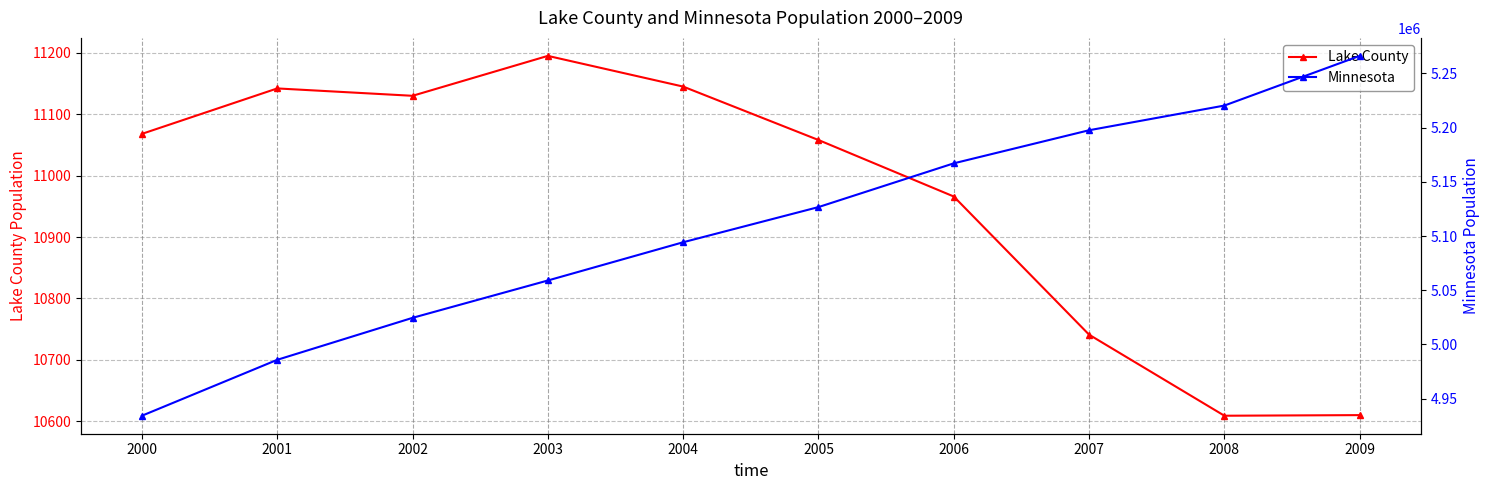

How many data points in Lake County are above 11068?

4